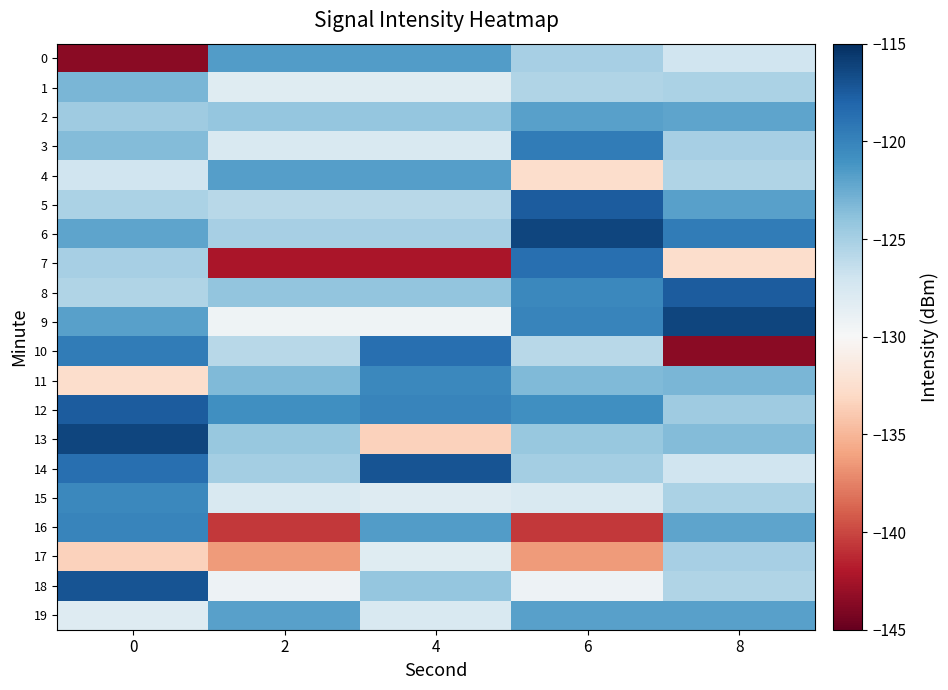

How many categories are shown in the chart?

5